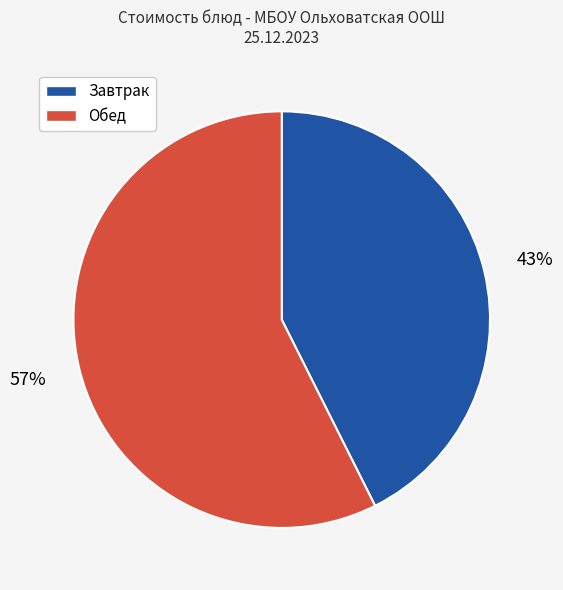

To the nearest percent, what is the average slice percentage?

50%